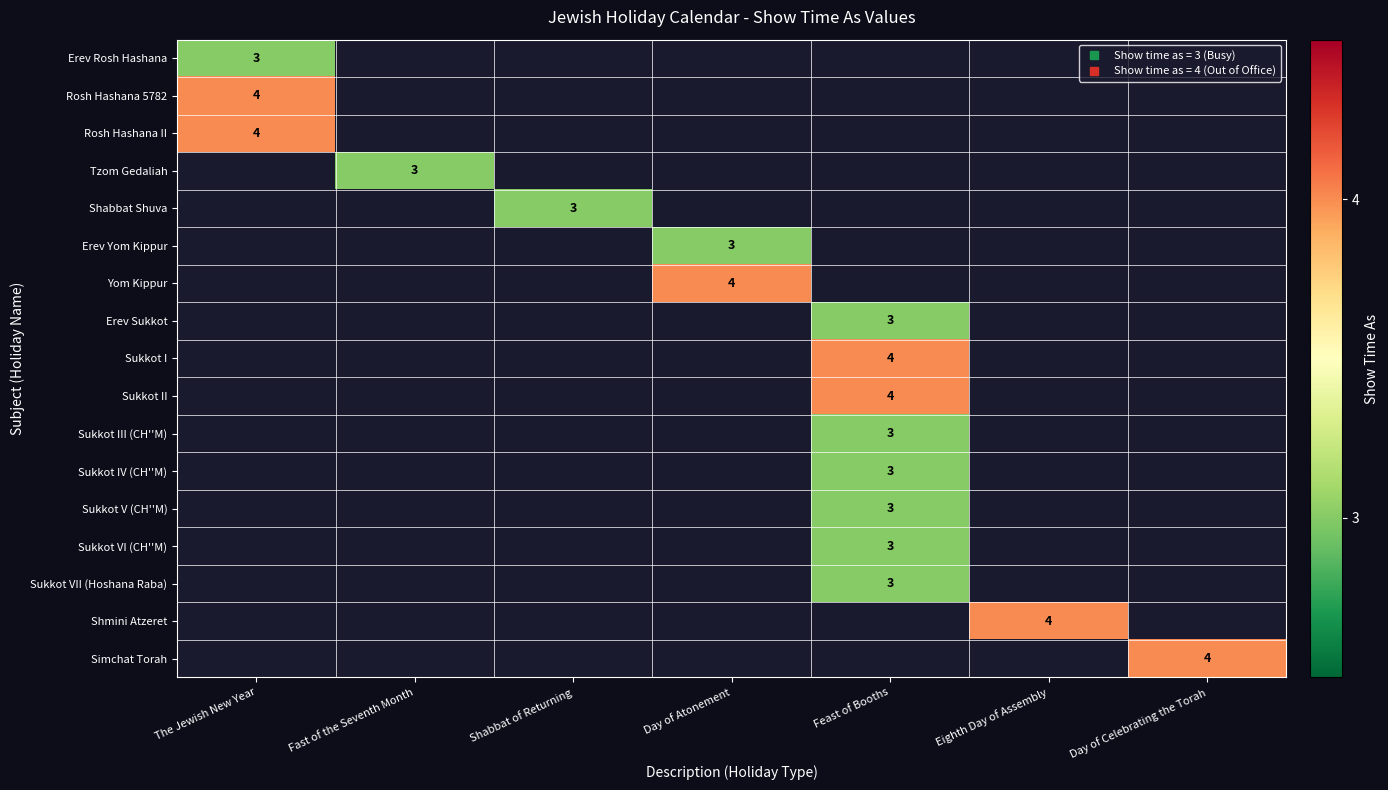

At how many categories does at least one series exceed 3?

5